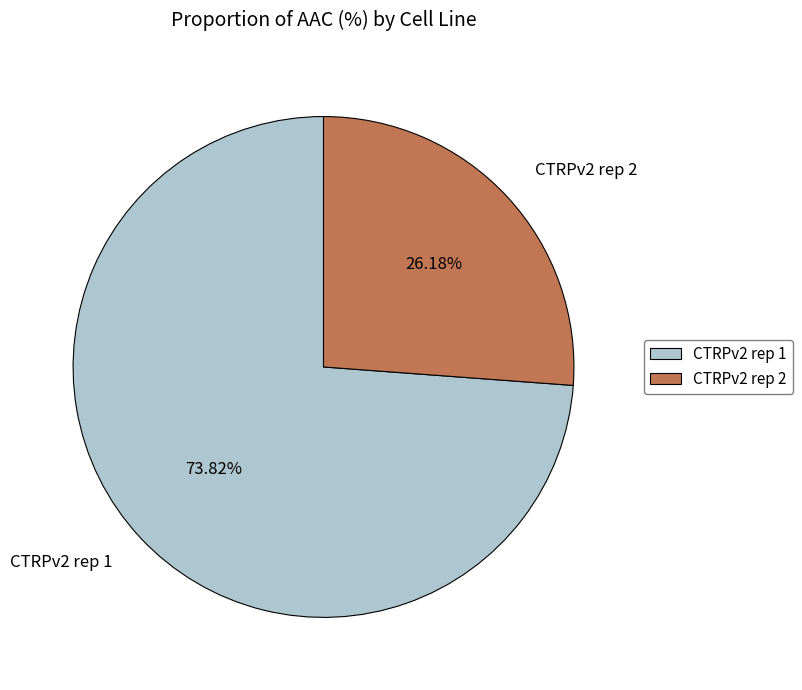

Which category has the smallest portion of the pie?

CTRPv2 rep 2